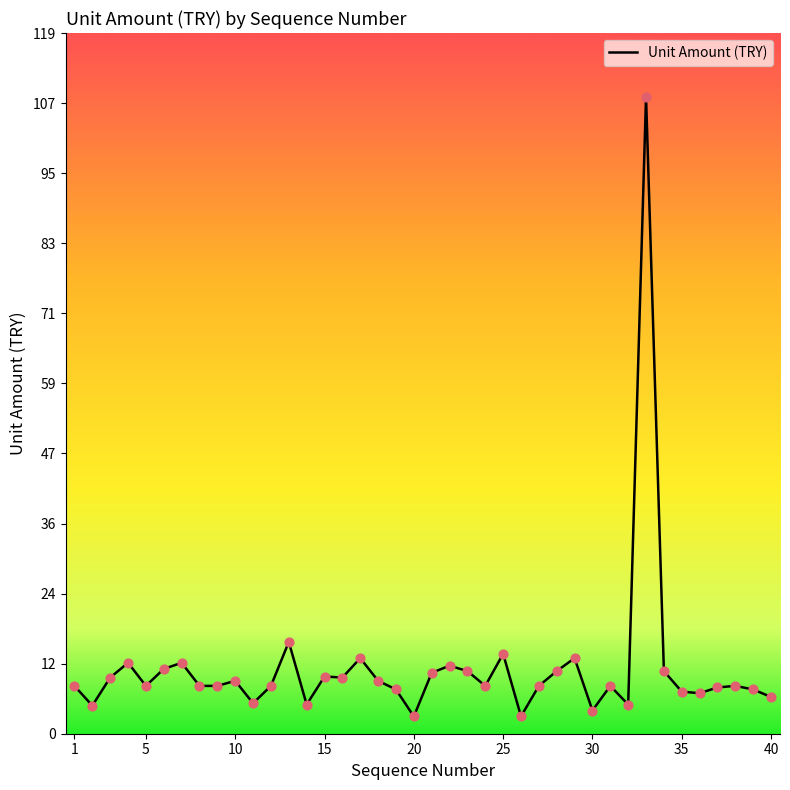

What is the greatest value displayed?

107.8